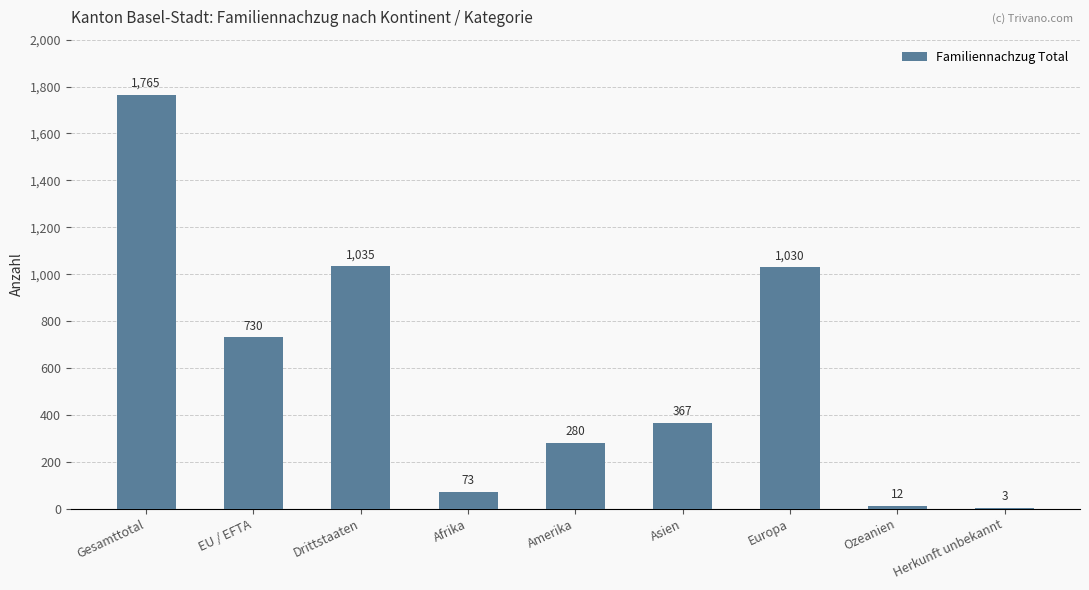

The value at Europa is 464. True or false?

False